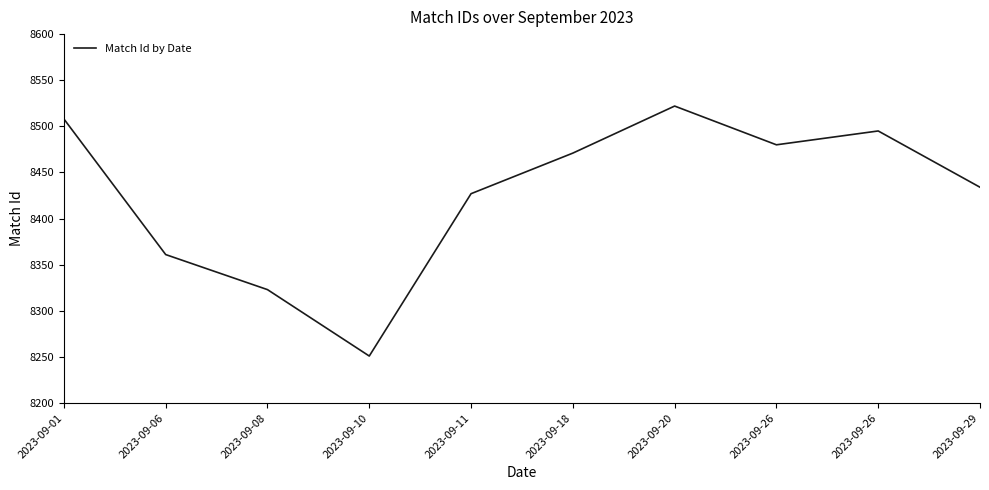

What is the greatest value displayed?

8522